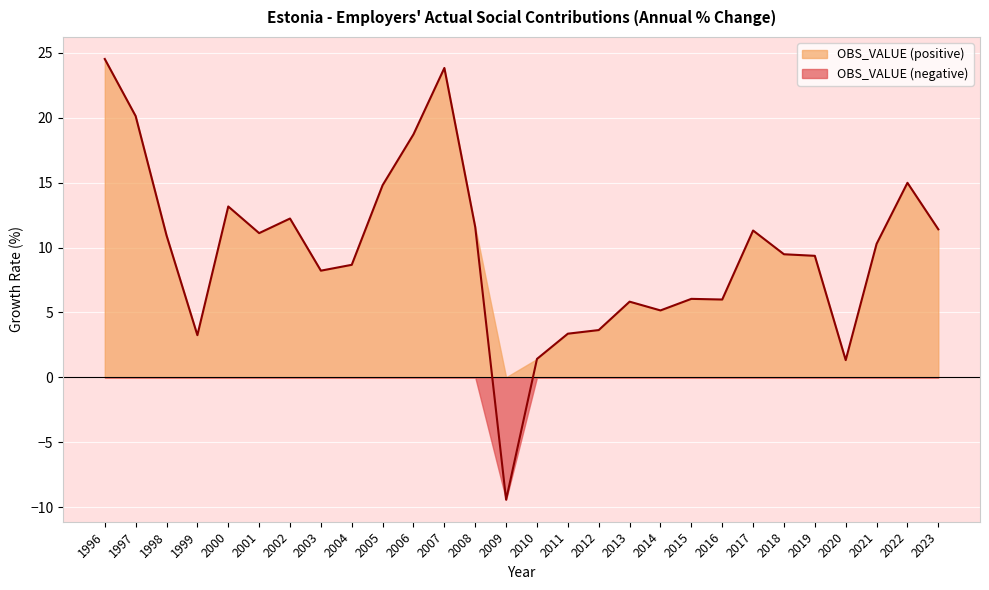

Between 2005 and 2014, which is larger?

2005